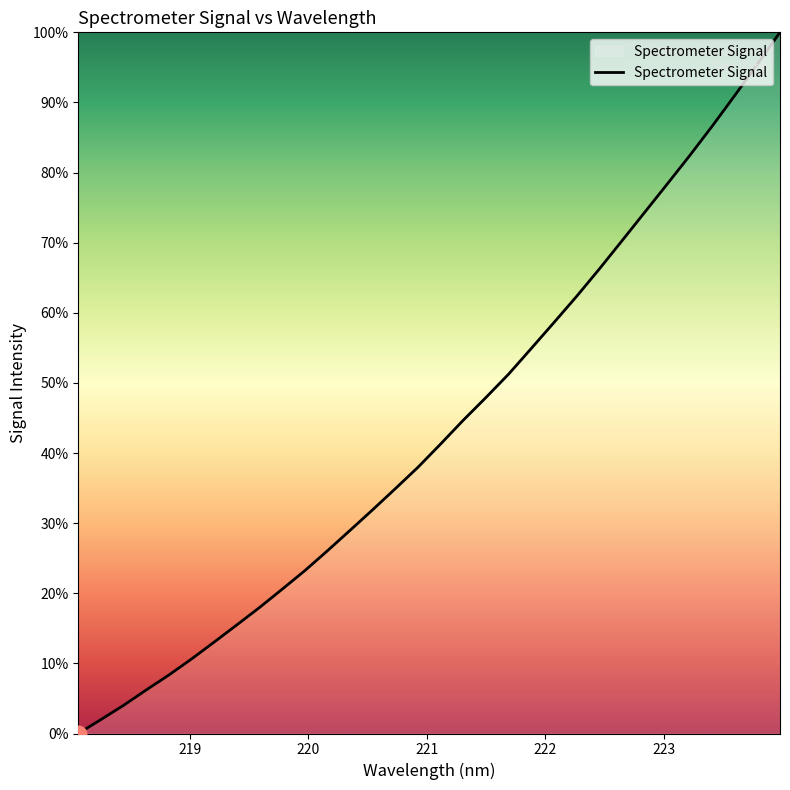

What is the maximum value shown in the chart?

100.0